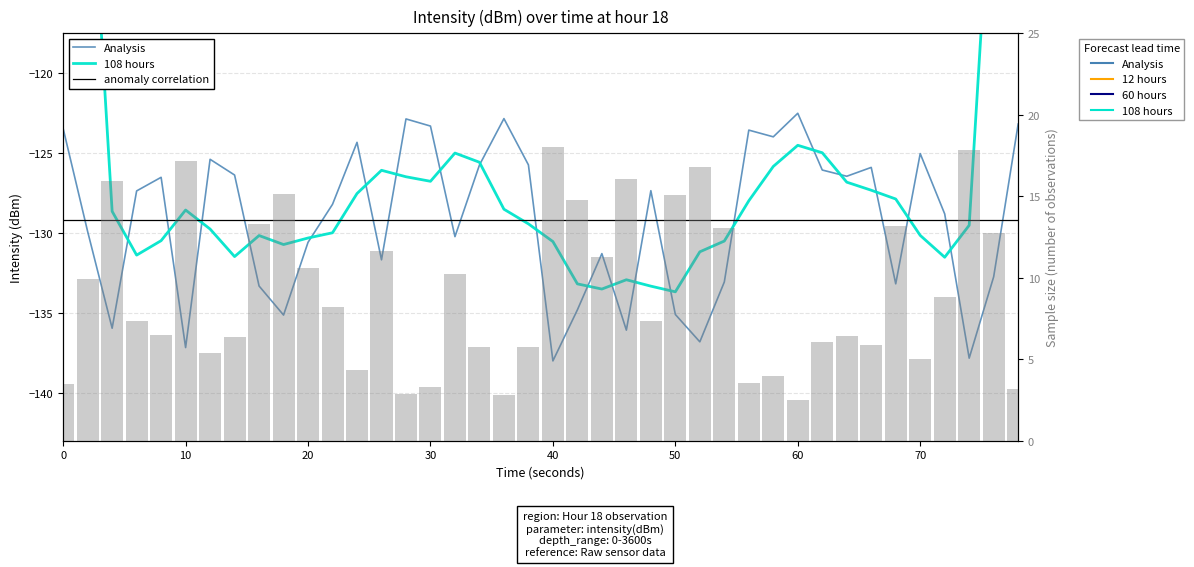

Does the chart contain stacked bars?

No